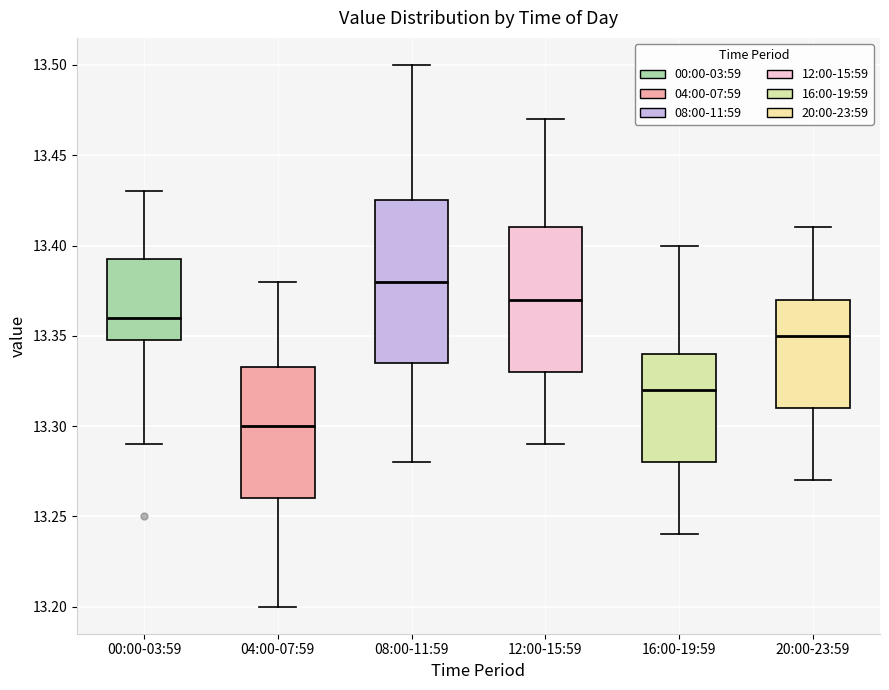

Comparing the boxes themselves (not the whiskers), which one is the tallest?

08:00-11:59